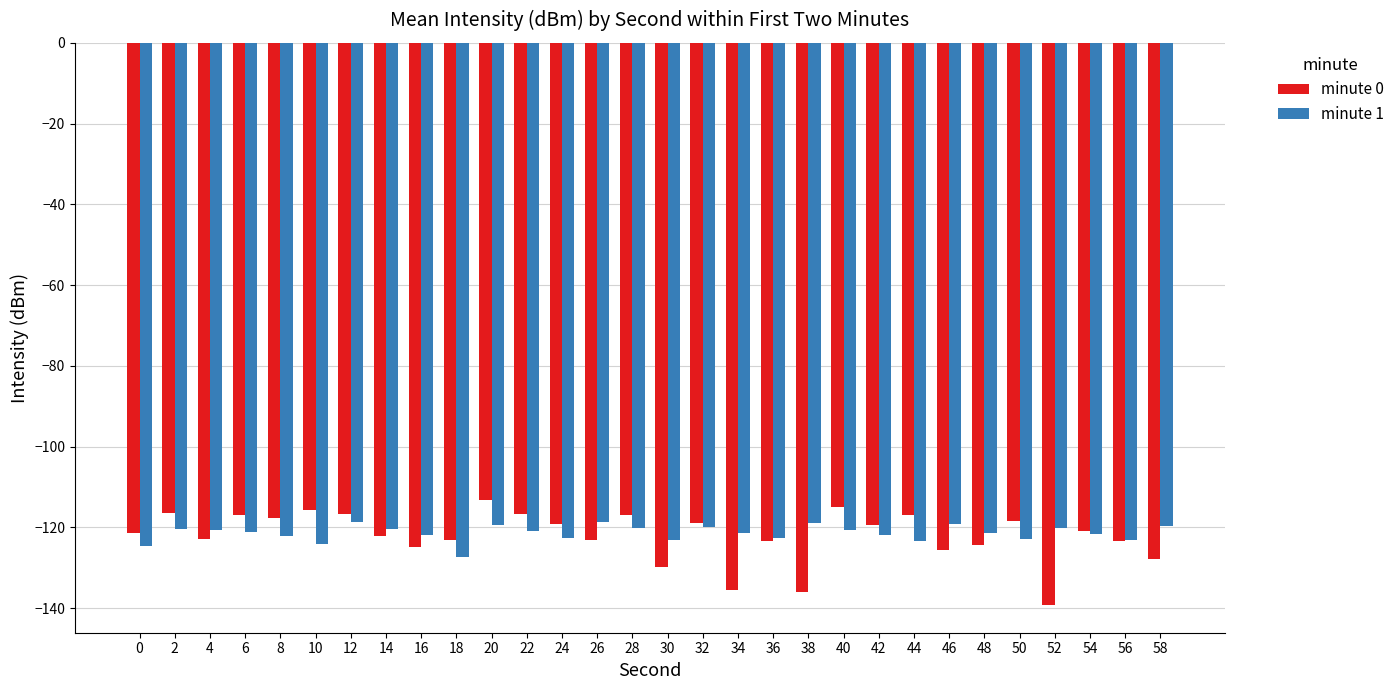

What is the smallest value displayed?

-139.1